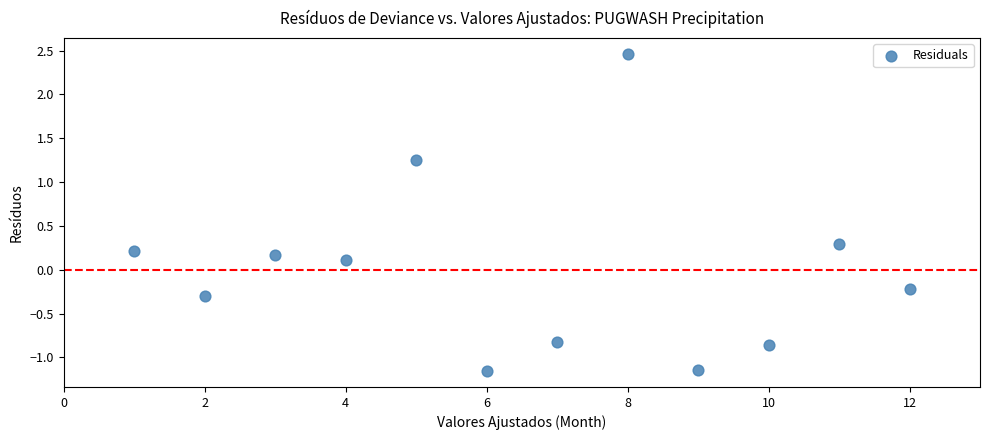

What is the average X value?

6.5